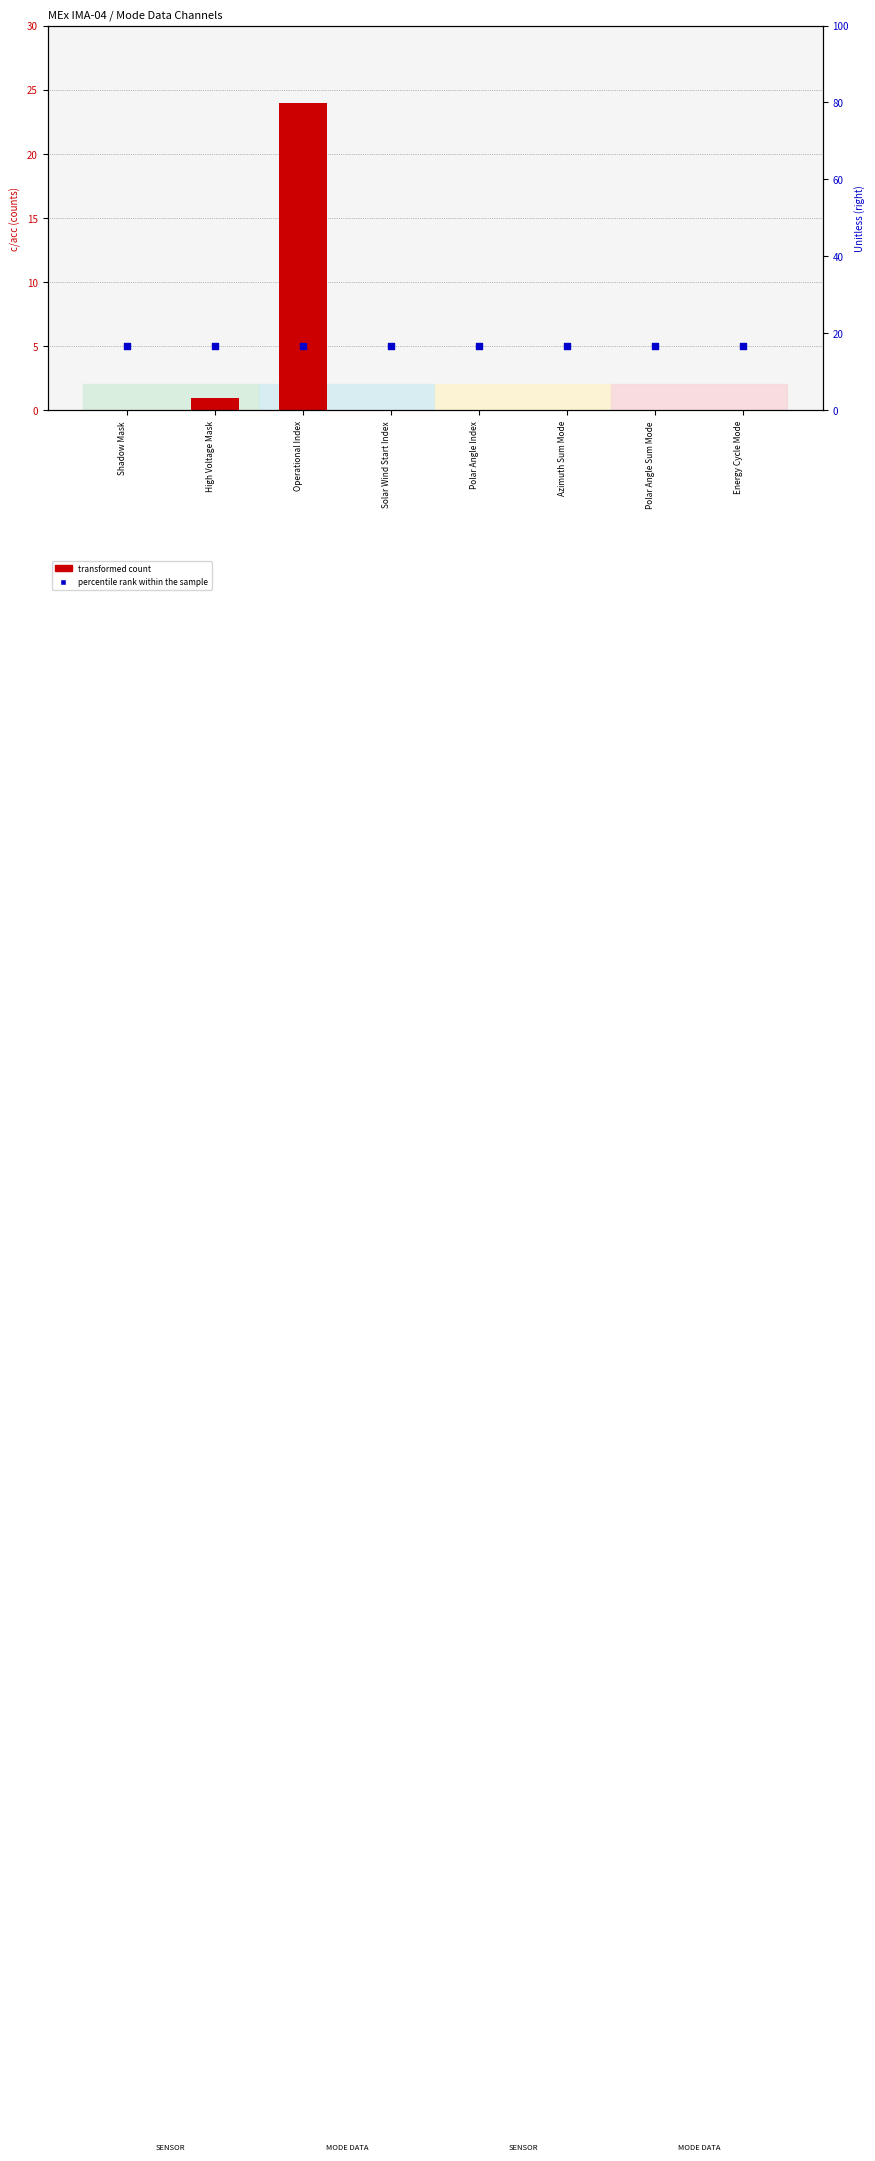

At which category is the sum across all series the highest?

Operational Index